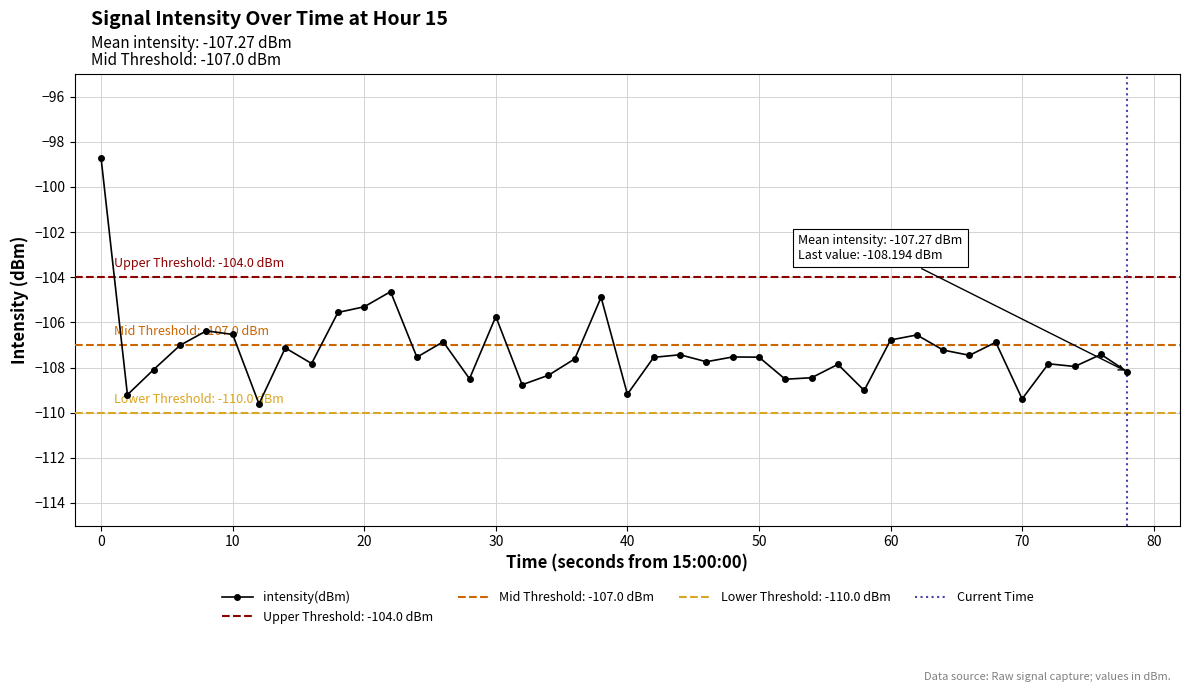

True or false: intensity(dBm) has more than 0 points higher than both neighbors.

True